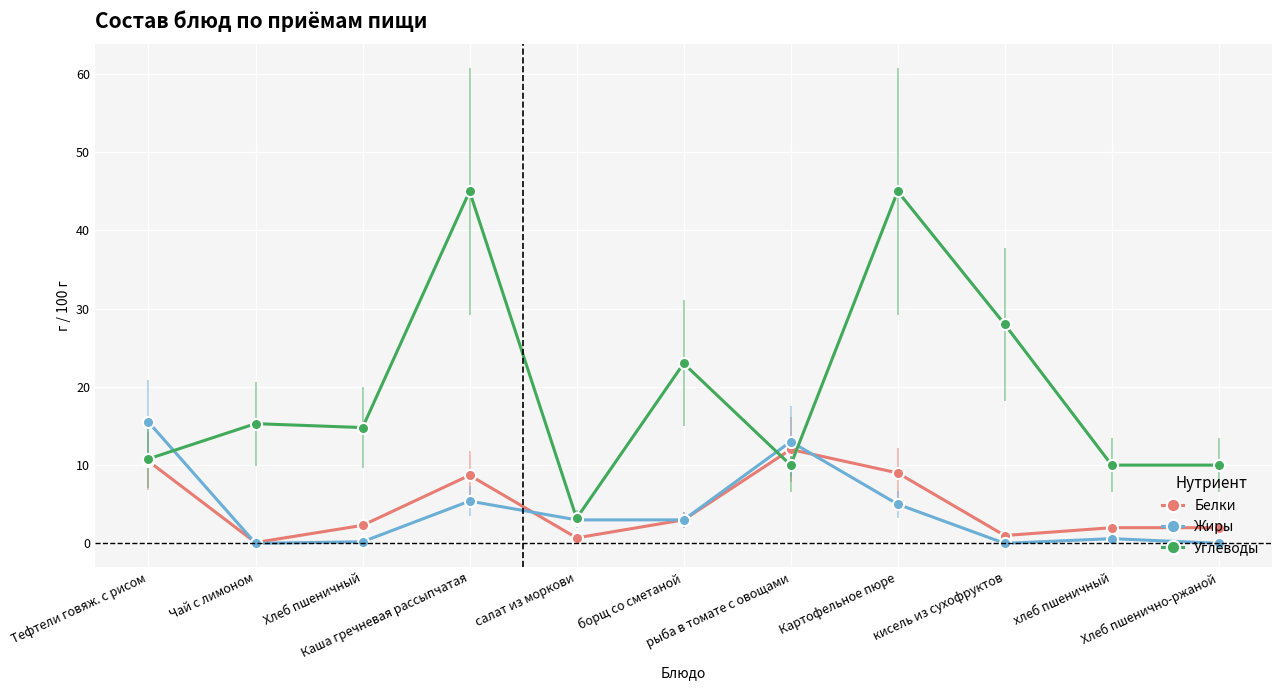

True or false: Белки has more than 0 points higher than both neighbors.

True